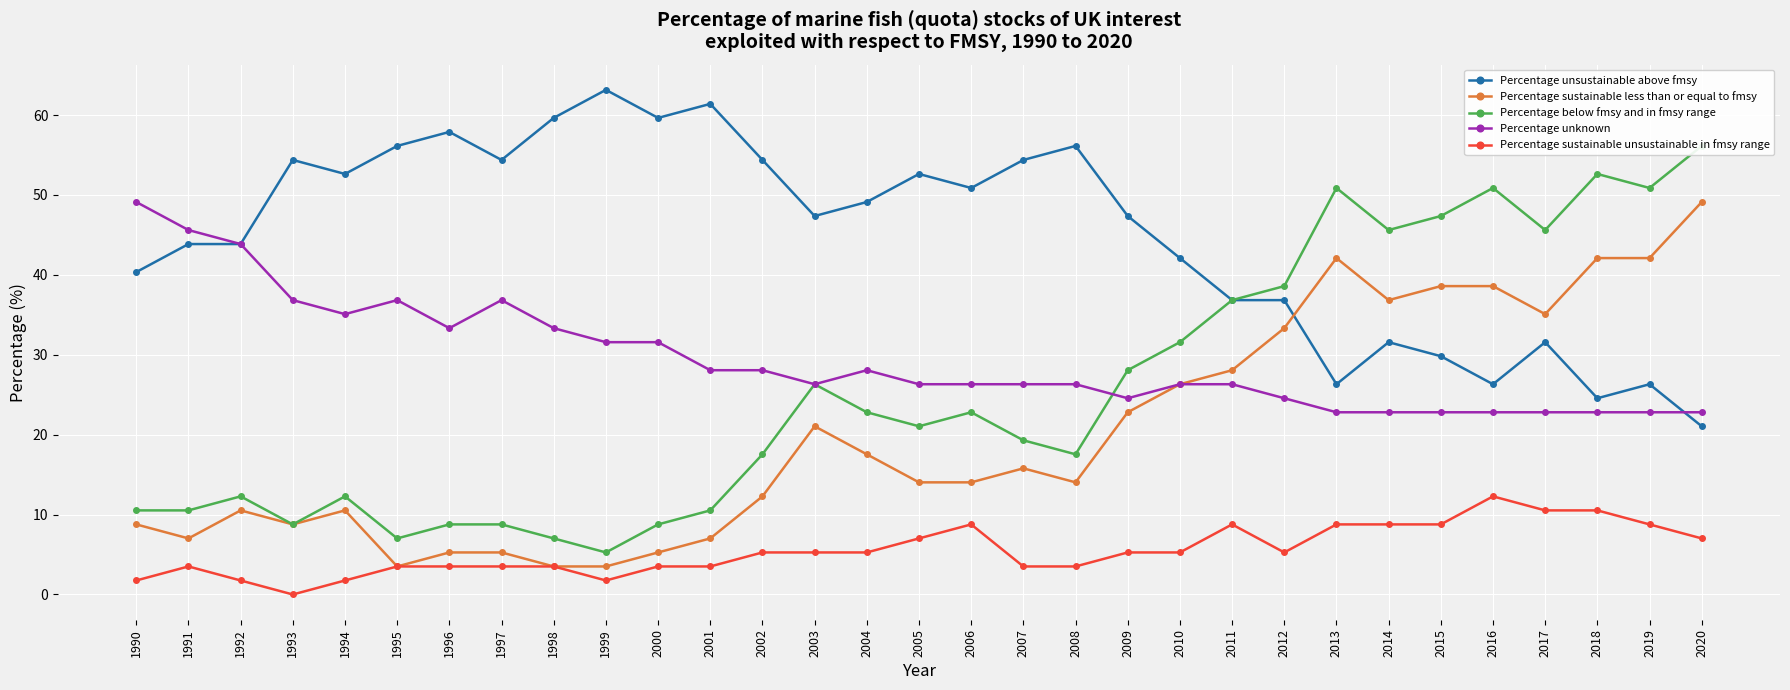

What is the spread (max minus min) of values at 2010?

36.8